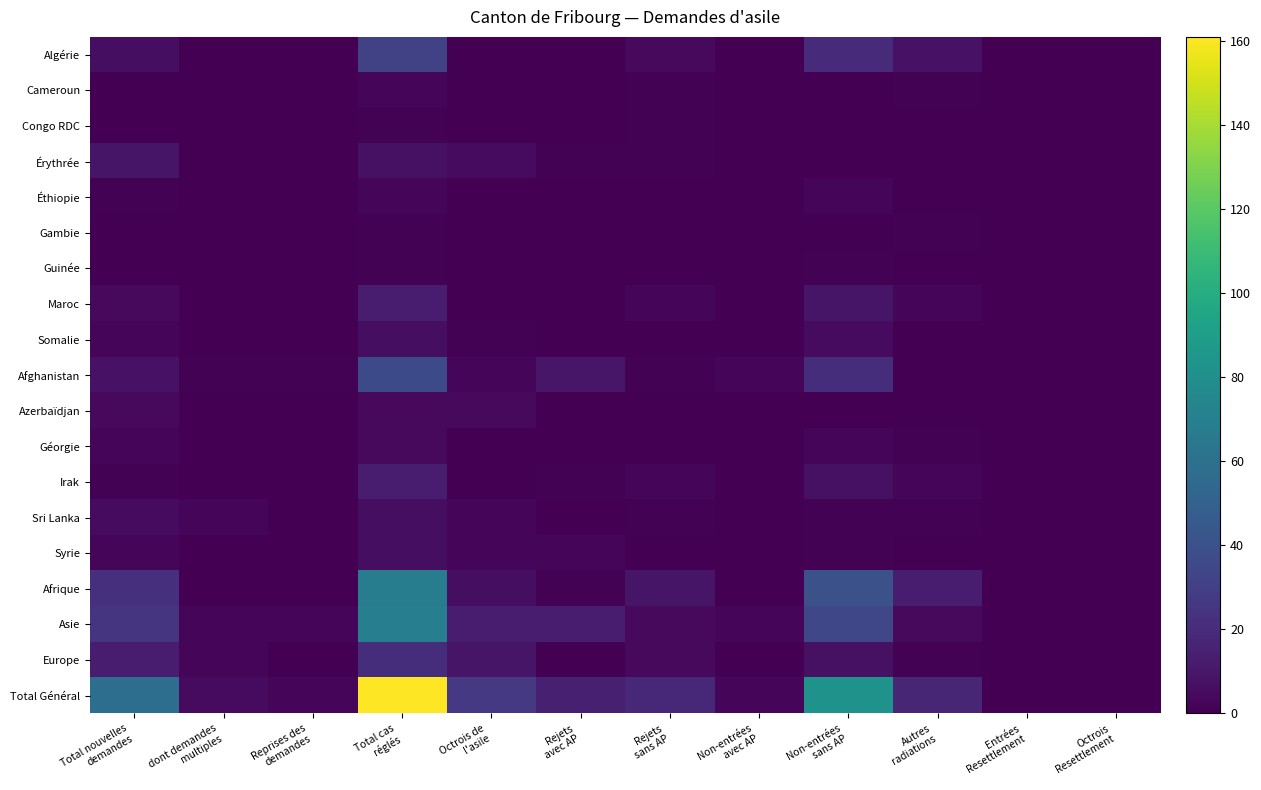

What is the difference between the highest and lowest values at Non-entrées
sans AP?

82